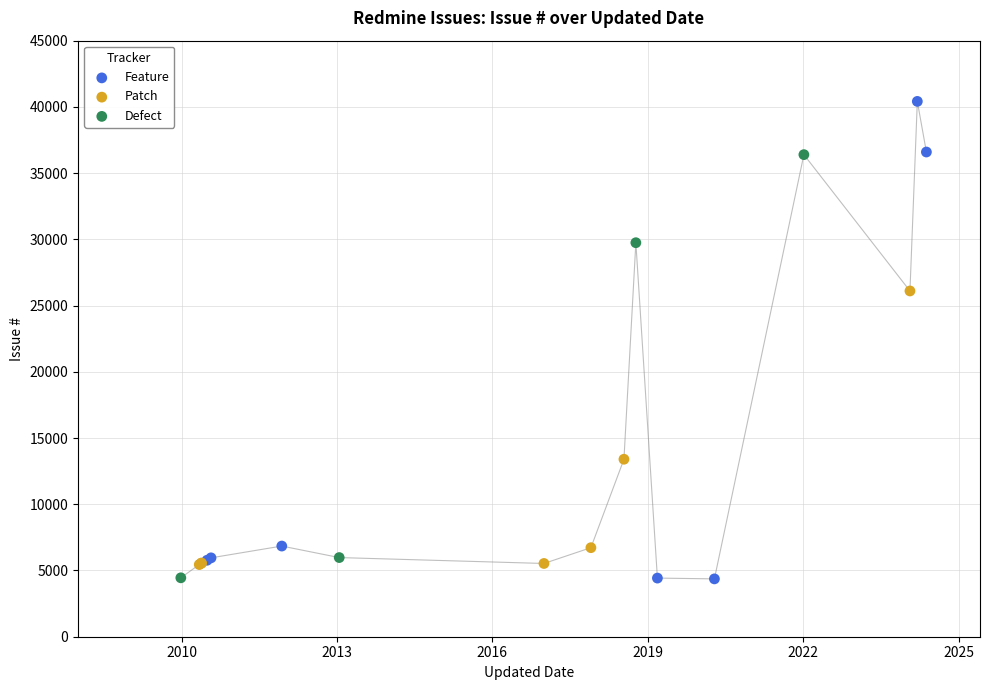

Which series contains the highest Y value?

Feature